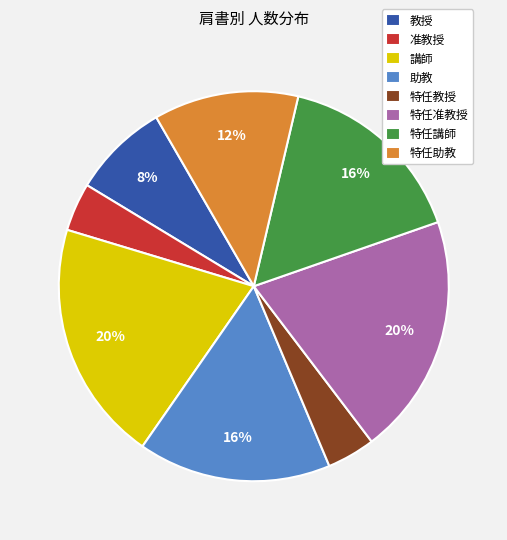

Which has a higher value, 特任准教授 or 特任教授?

特任准教授